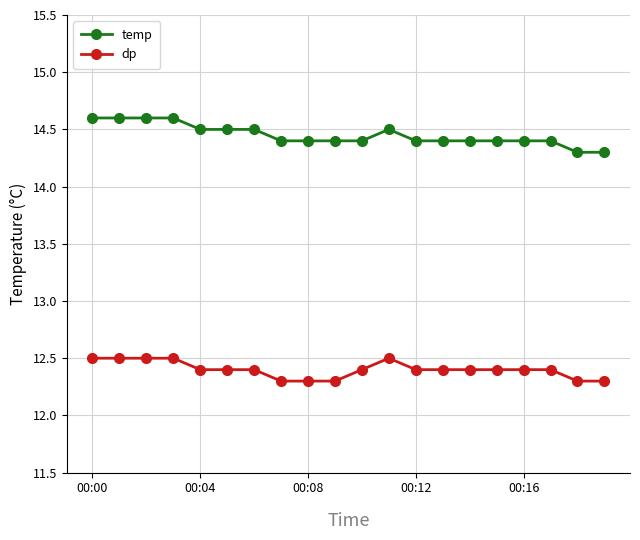

Which series has the largest total across all categories?

temp